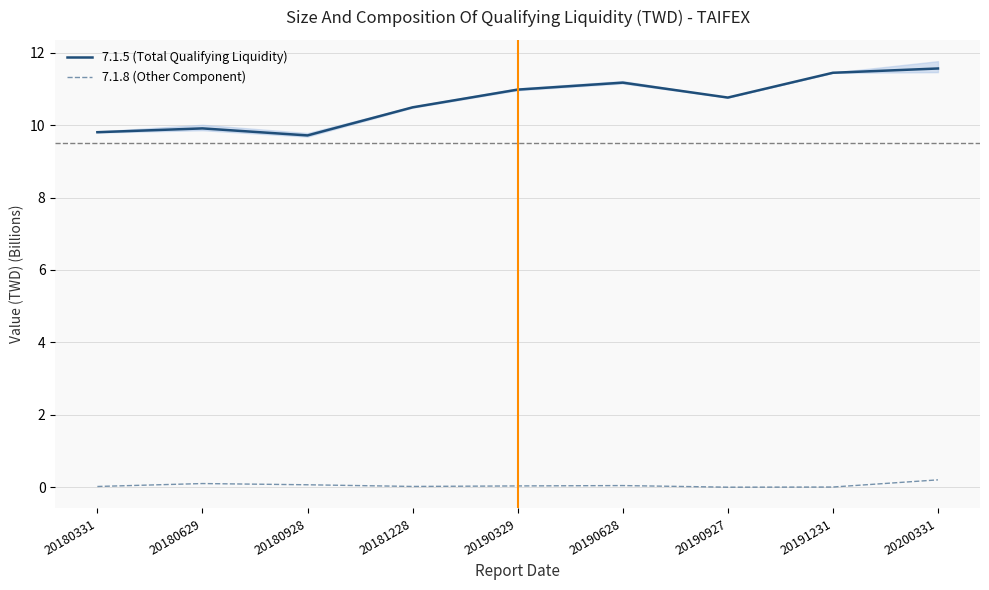

The value of 7.1.8 (Other Component) at 20190927 is 0.0. True or false?

True